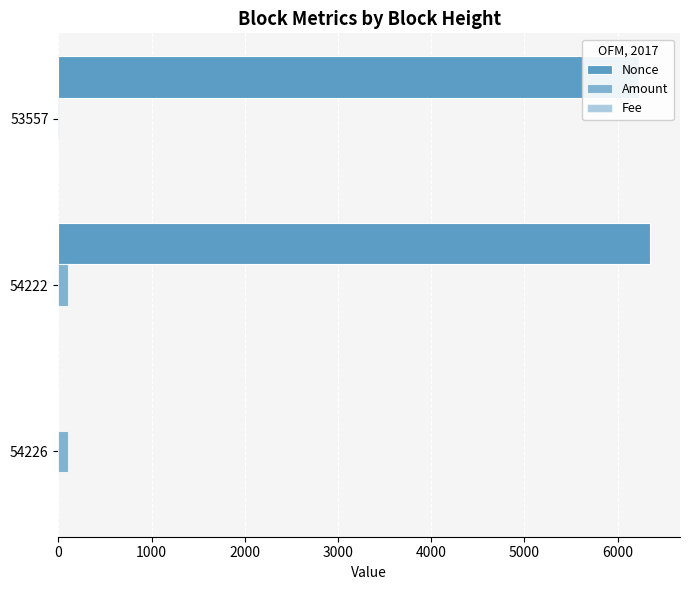

How many values in the Amount series exceed 106?

2